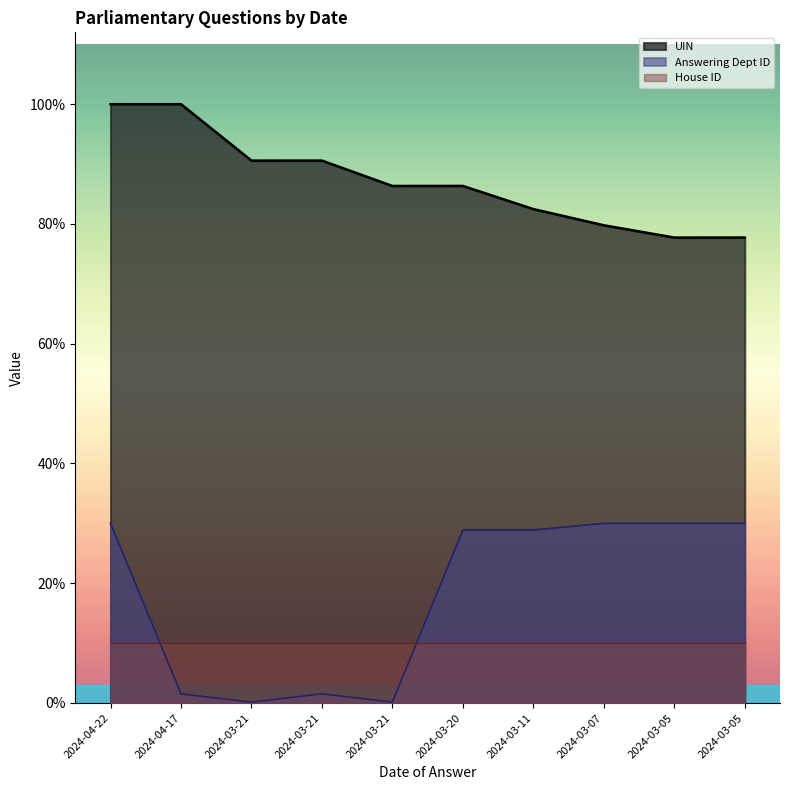

How many data points in Answering Dept ID are less than 28?

4